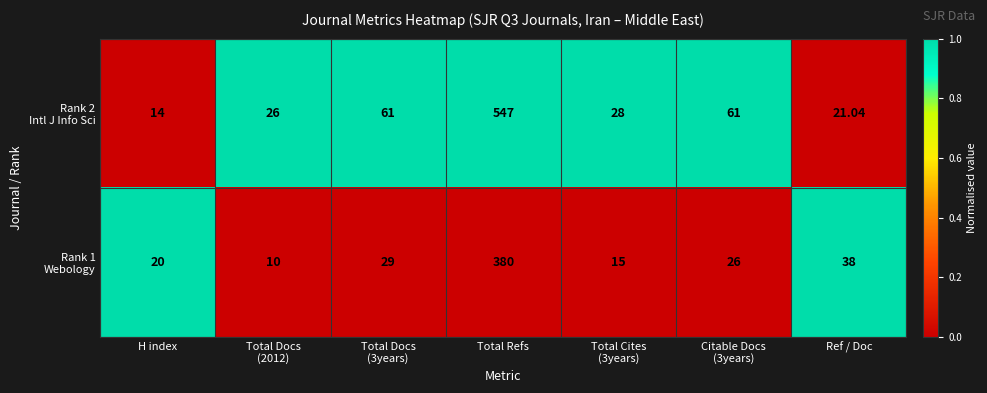

What is the maximum value shown in the chart?

547.0